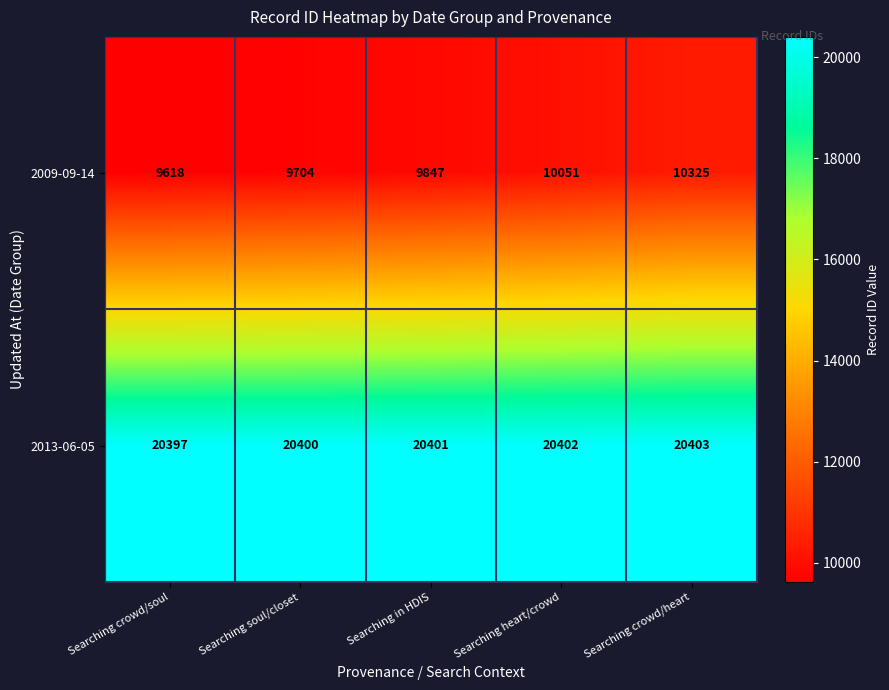

Which category has the lowest value in the 2009-09-14 series?

Searching crowd/soul